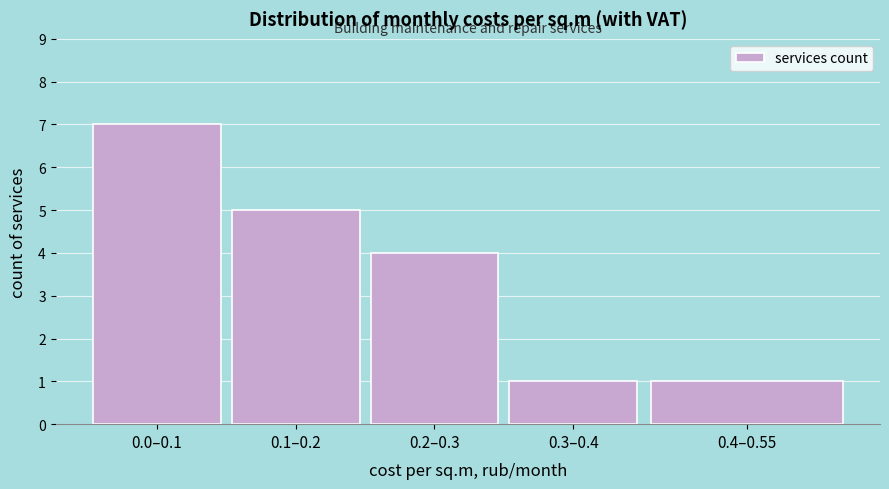

Reading left to right, what are all the values shown in this chart?

7	5	4	1	1